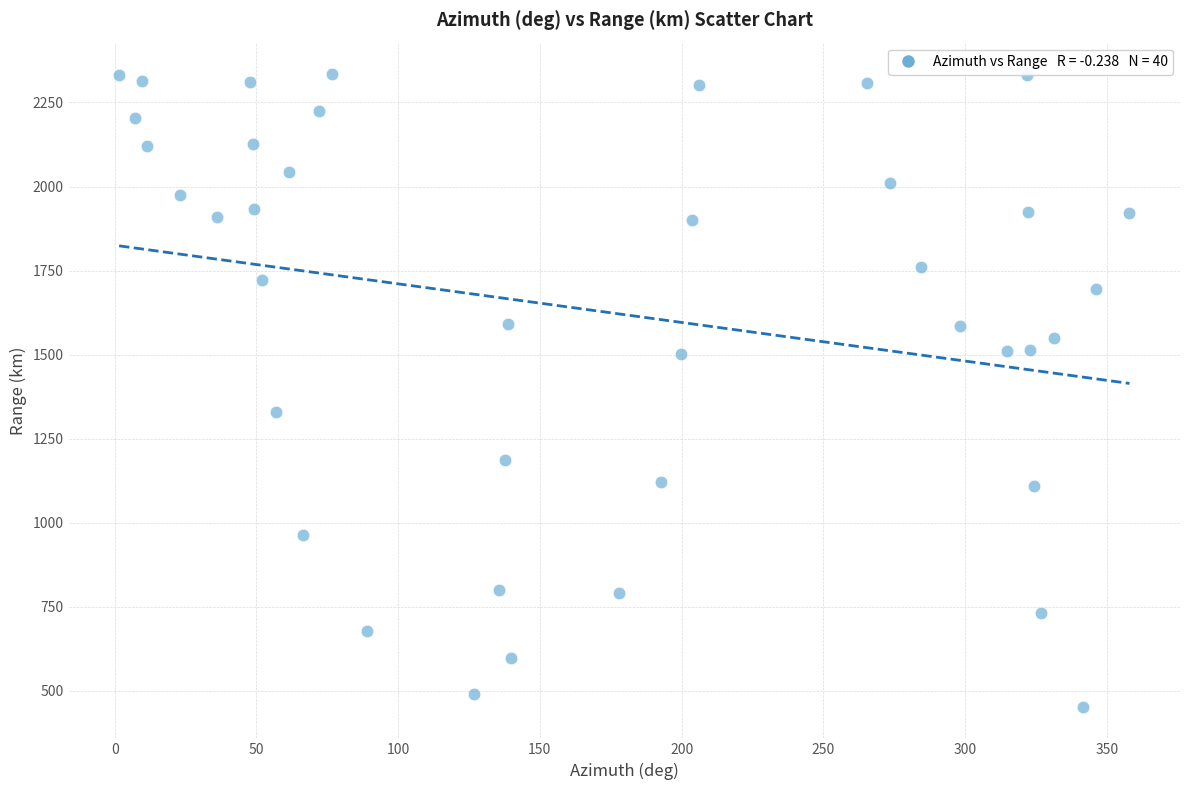

What Y value in the scatter plot is closest to 1393?

1328.2